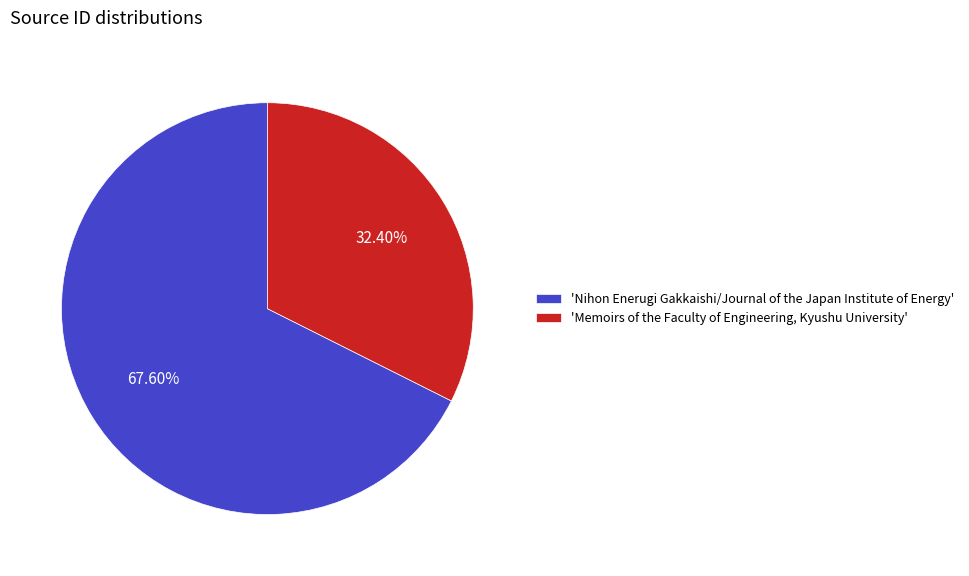

What is the smallest slice in the pie chart?

'Memoirs of the Faculty of Engineering, Kyushu University'